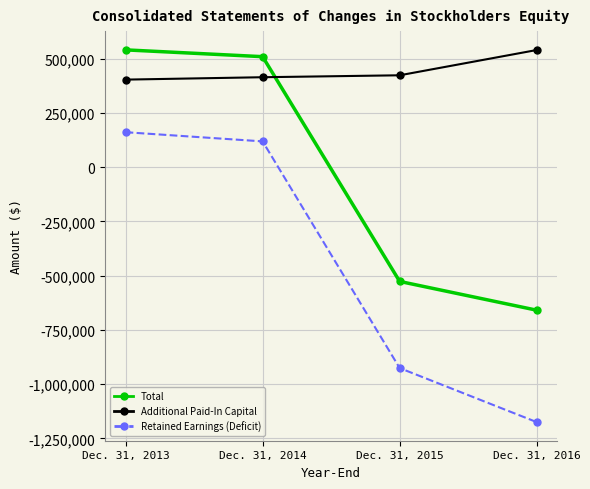

Rank the series at Dec. 31, 2015 from highest to lowest value.

Additional Paid-In Capital, Total, Retained Earnings (Deficit)